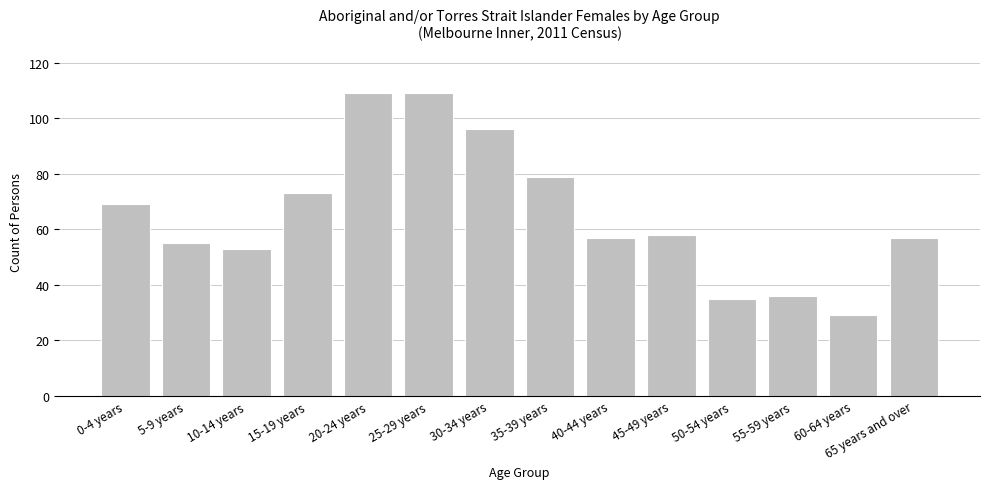

Is it true that the value at 15-19 years is 99?

False